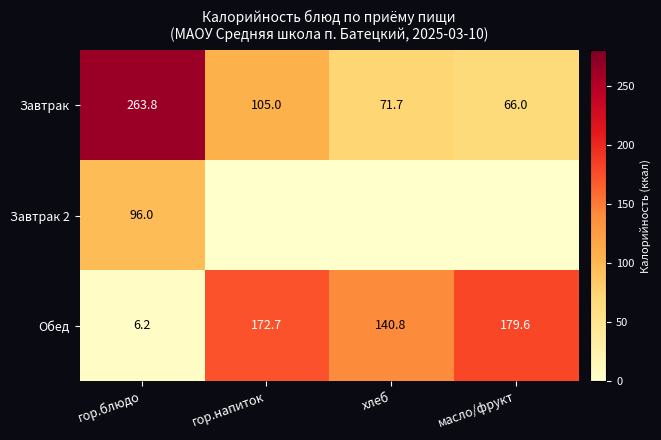

At which label does Обед reach its minimum?

гор.блюдо